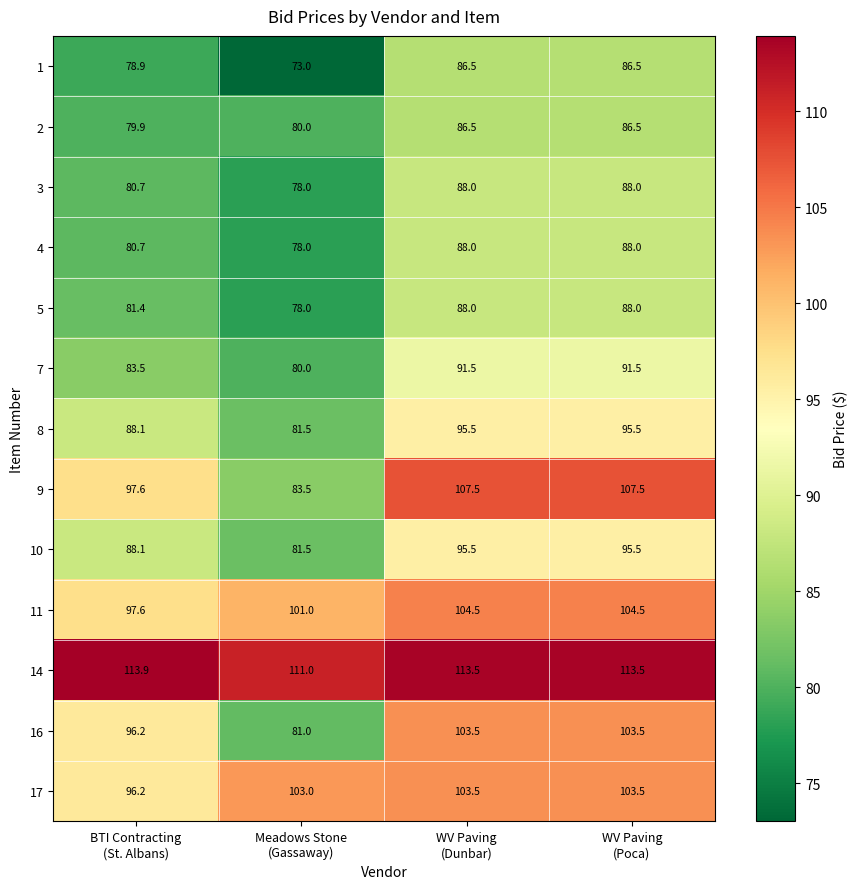

How many categories are shown in the chart?

4